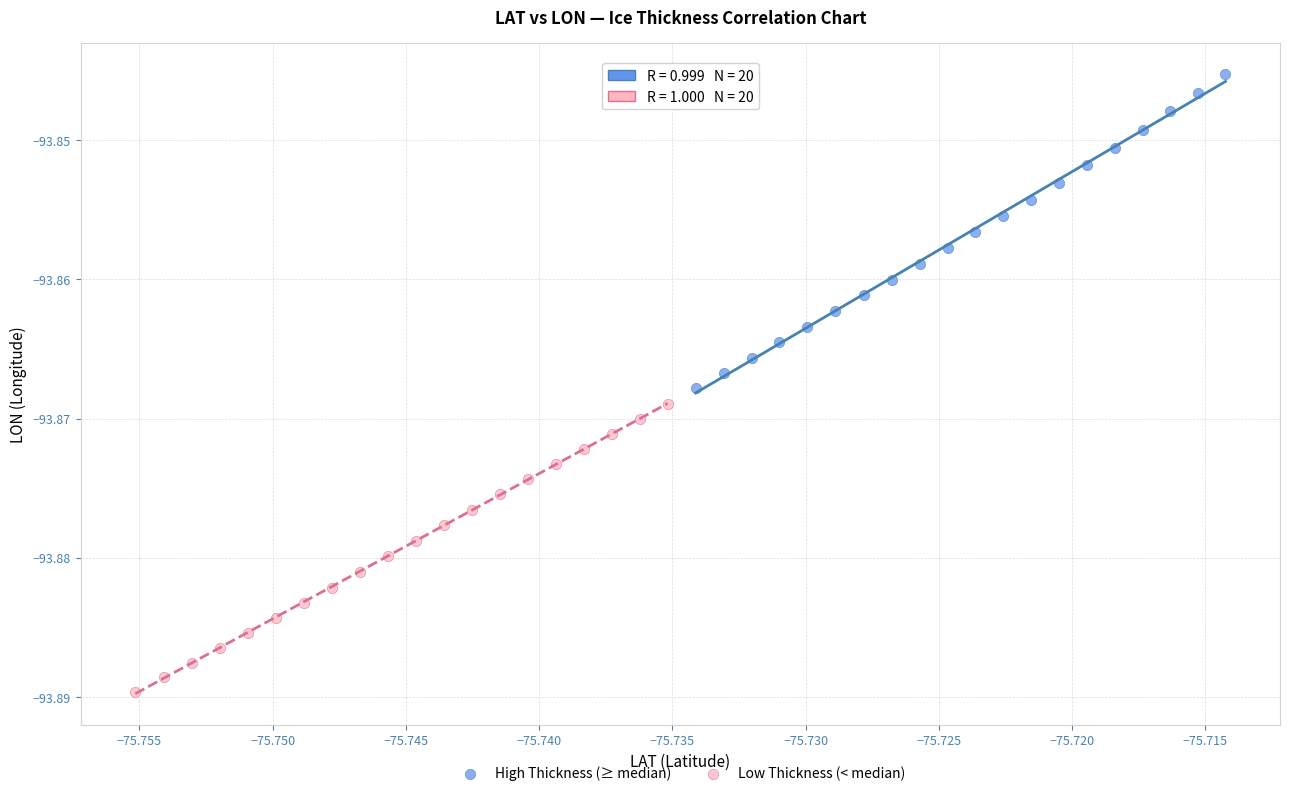

Which series has the largest Y range (max minus min)?

High Thickness (≥ median)